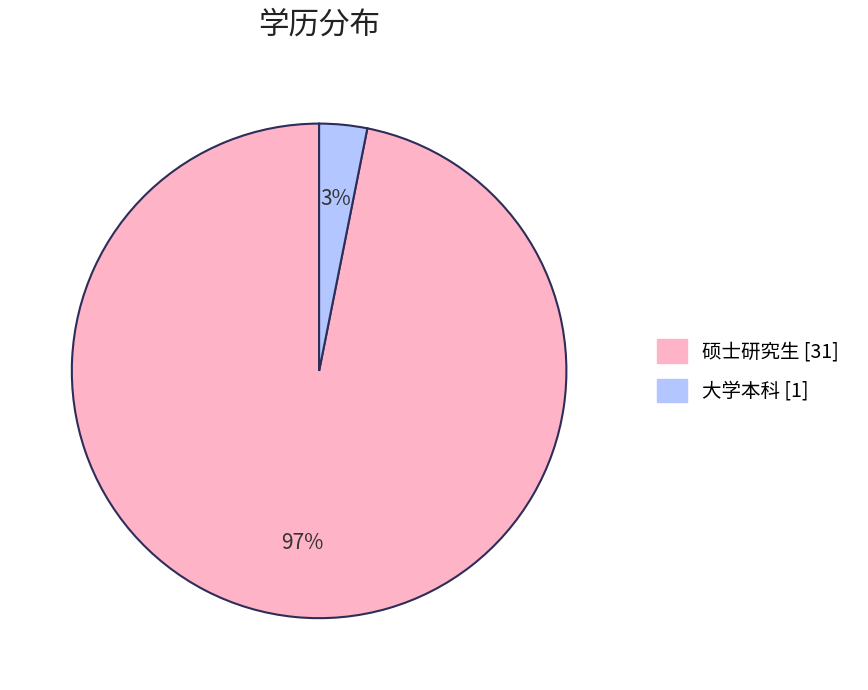

To the nearest percent, what is the average slice percentage?

50%